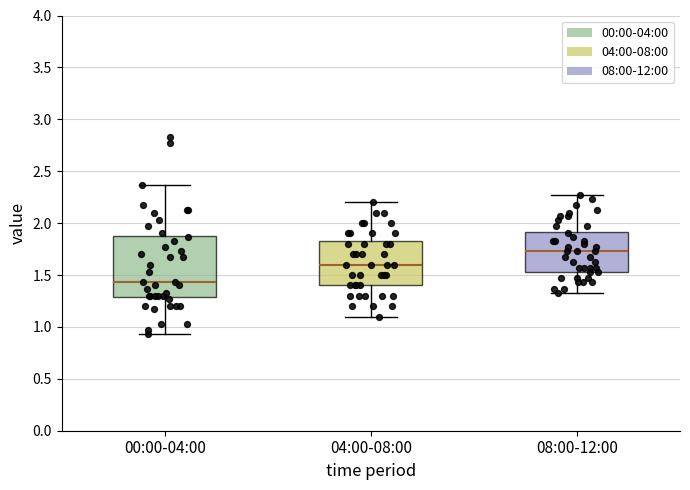

Which box has the lowest median line?

00:00-04:00